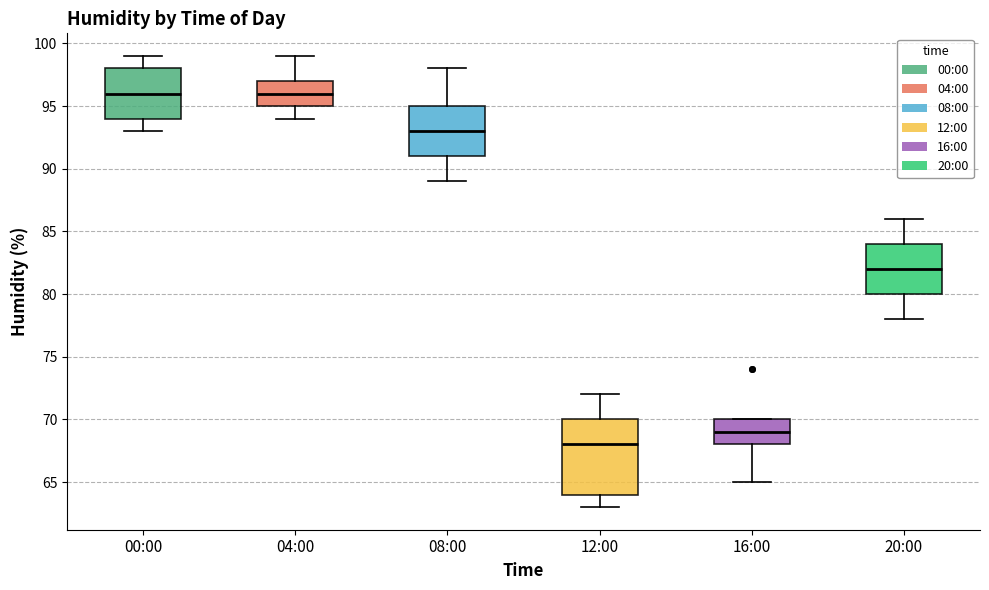

Where is the upper edge of the box for 00:00 on the y-axis? The values are not printed on the chart, so give them approximately, as read against the axis.

98